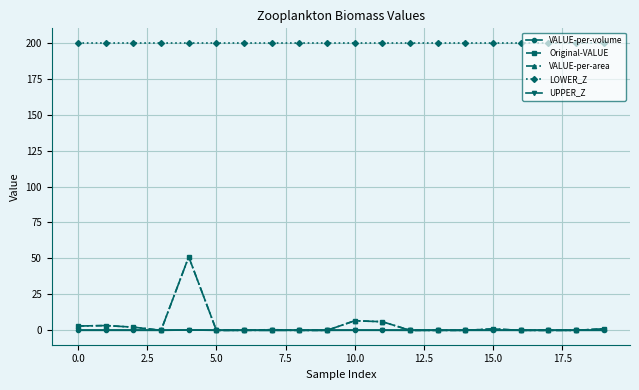

True or false: VALUE-per-volume and LOWER_Z intersect in this chart.

False